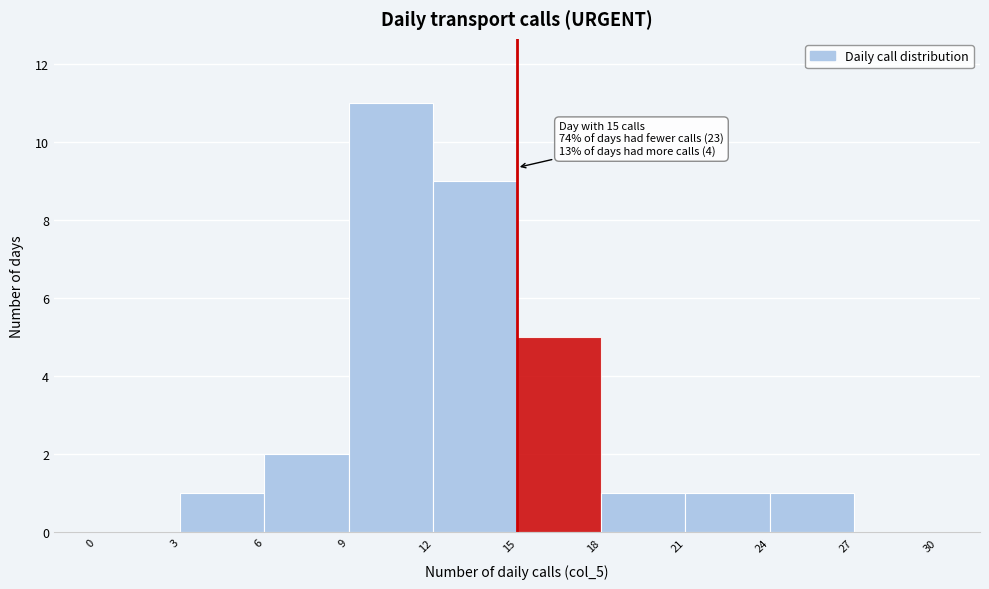

Which range on the x-axis has the tallest bar?

9 to 12